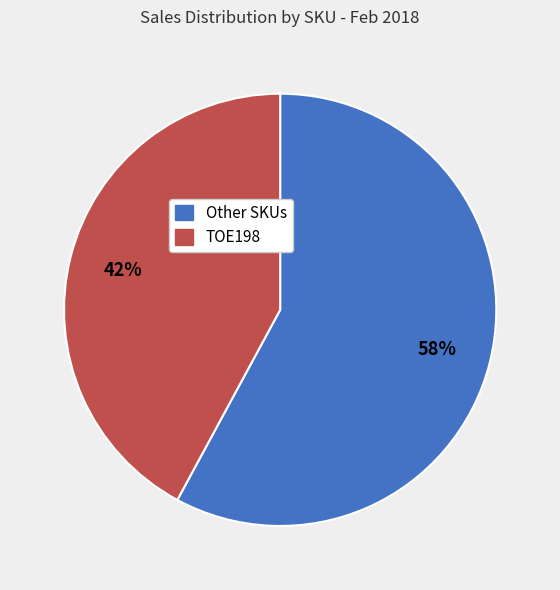

To the nearest percent, what is the difference between the largest and smallest slice percentages?

16%